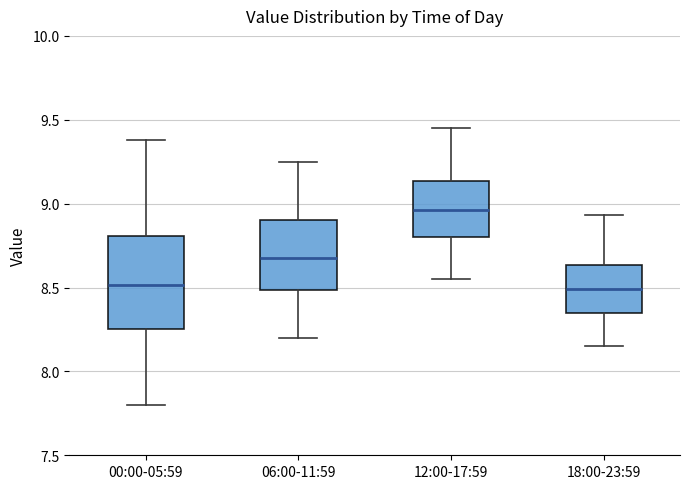

Reading left to right, transcribe this box plot: for each box, give where its median line is, the range the box spans, and where its two whiskers end, as read against the y-axis. The values are not printed on the chart, so give them approximately, as read against the axis.

00:00-05:59: median 8.50, box 8.25 to 8.80, whiskers 7.80 to 9.40
06:00-11:59: median 8.70, box 8.50 to 8.90, whiskers 8.20 to 9.25
12:00-17:59: median 8.95, box 8.80 to 9.15, whiskers 8.55 to 9.45
18:00-23:59: median 8.50, box 8.35 to 8.65, whiskers 8.15 to 8.95